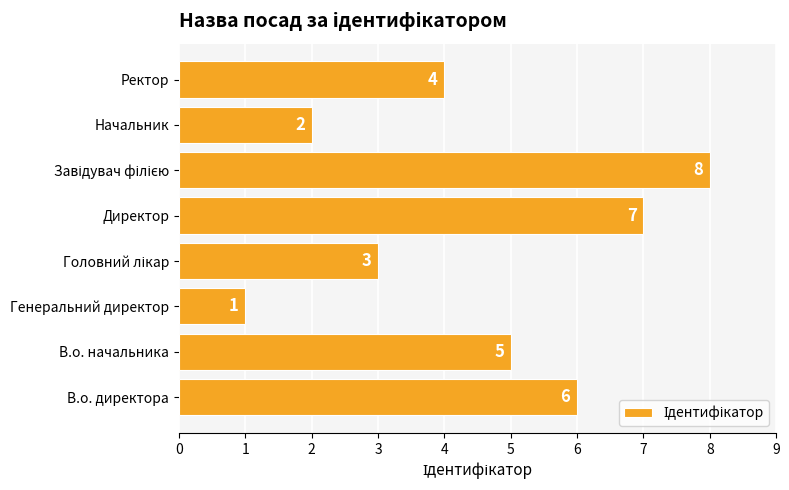

At which label is the value closest to 4?

Ректор